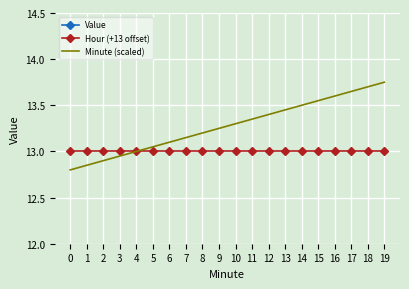

What is the value of the Value point at the 7th from the left?

1.1